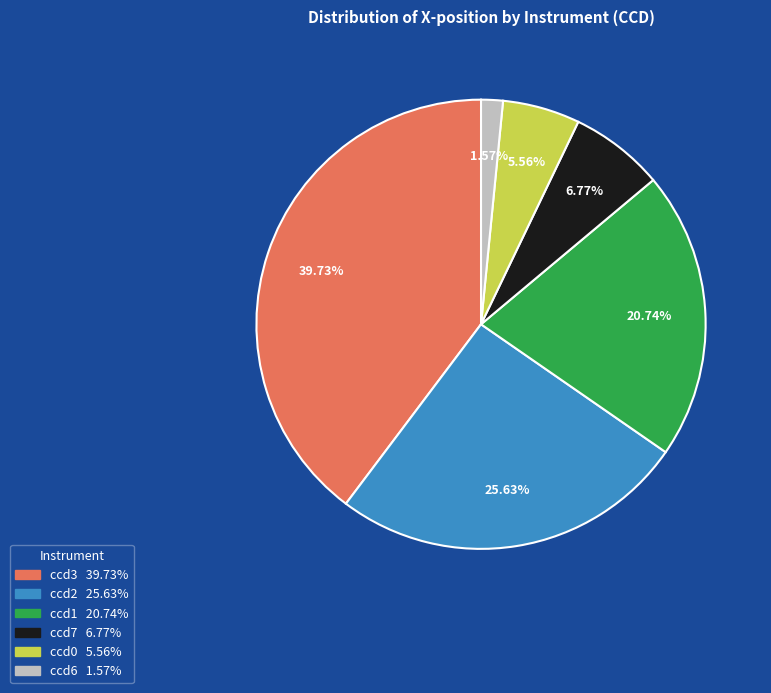

How many slices are in this pie chart?

6